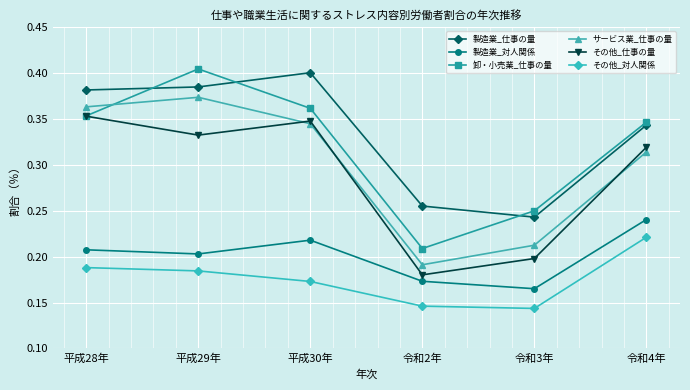

Which series has the widest spread of values?

卸・小売業_仕事の量